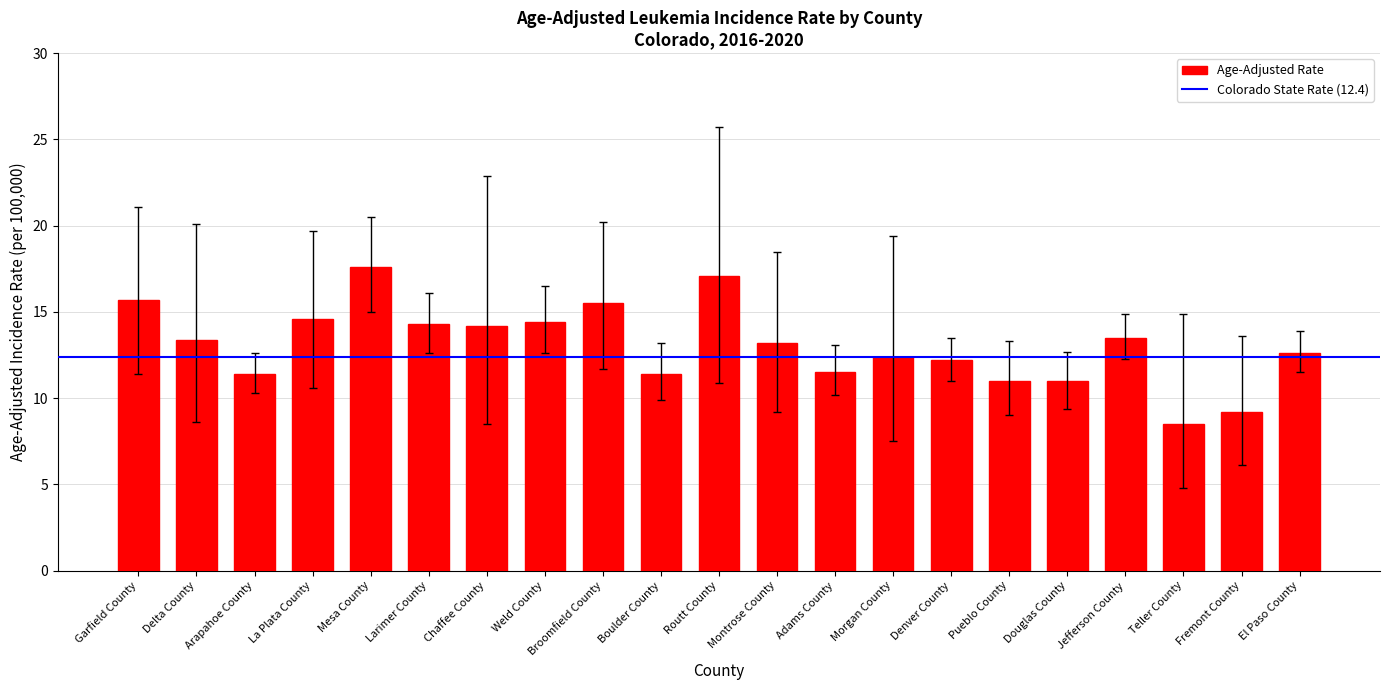

What position from the right is Garfield County?

21